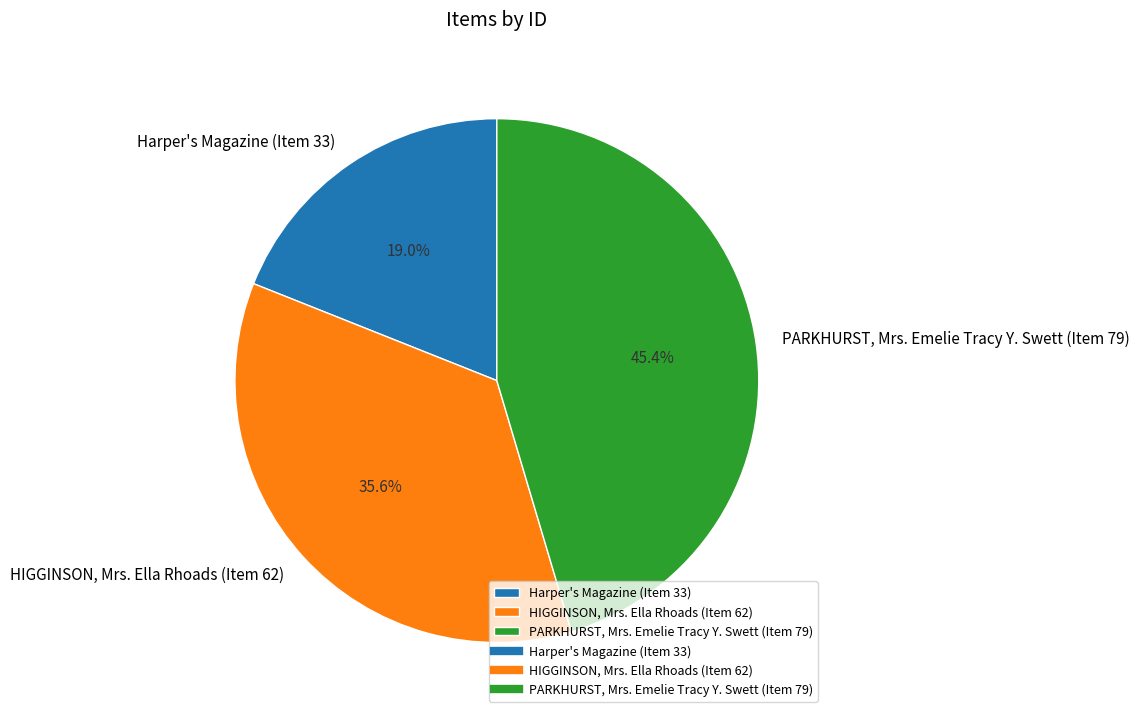

To the nearest percent, what is the difference between the largest and smallest slice percentages?

26%